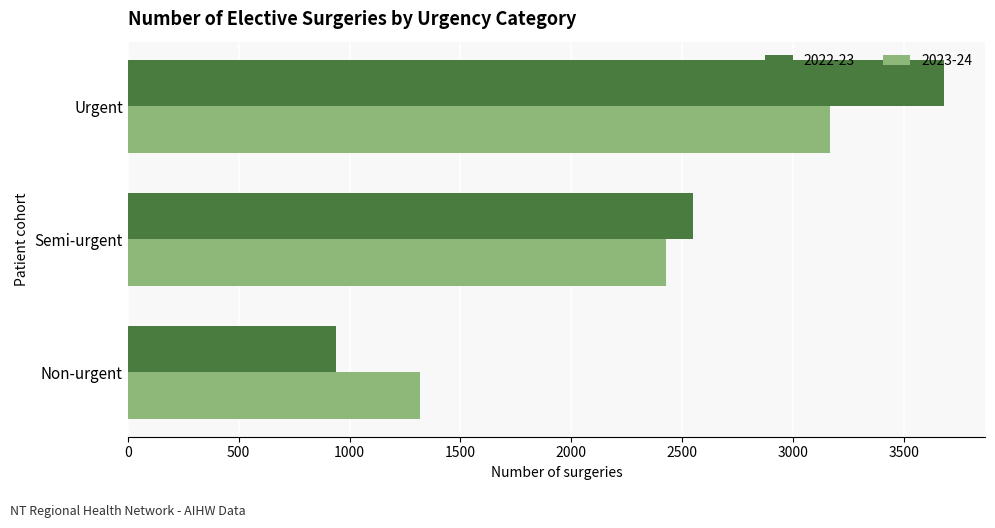

What is the difference between the highest and lowest values at Non-urgent?

378